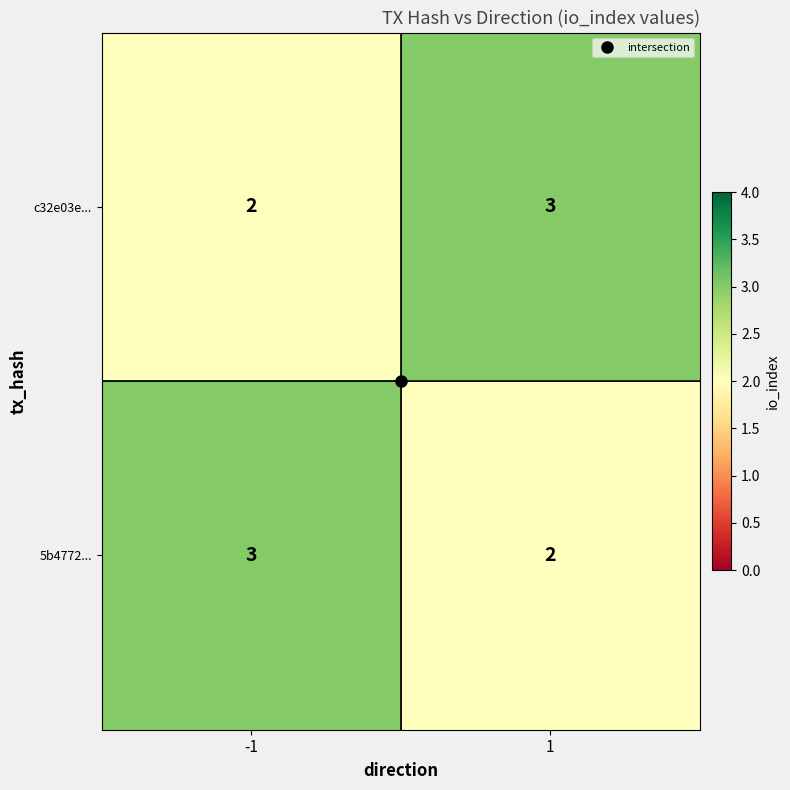

What is the sum of all c32e03e... values?

5